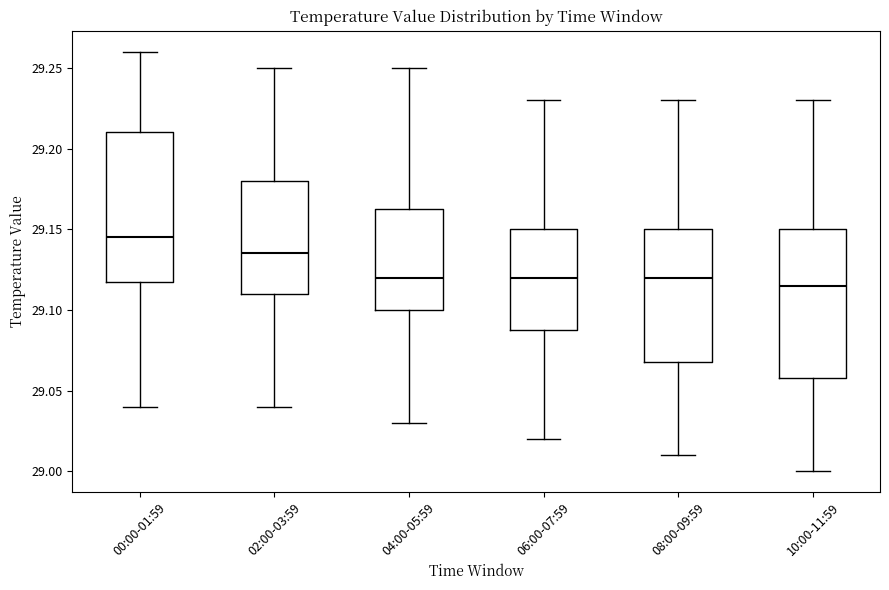

Where does the upper whisker of the box for 06:00-07:59 end on the y-axis? The values are not printed on the chart, so give them approximately, as read against the axis.

29.230